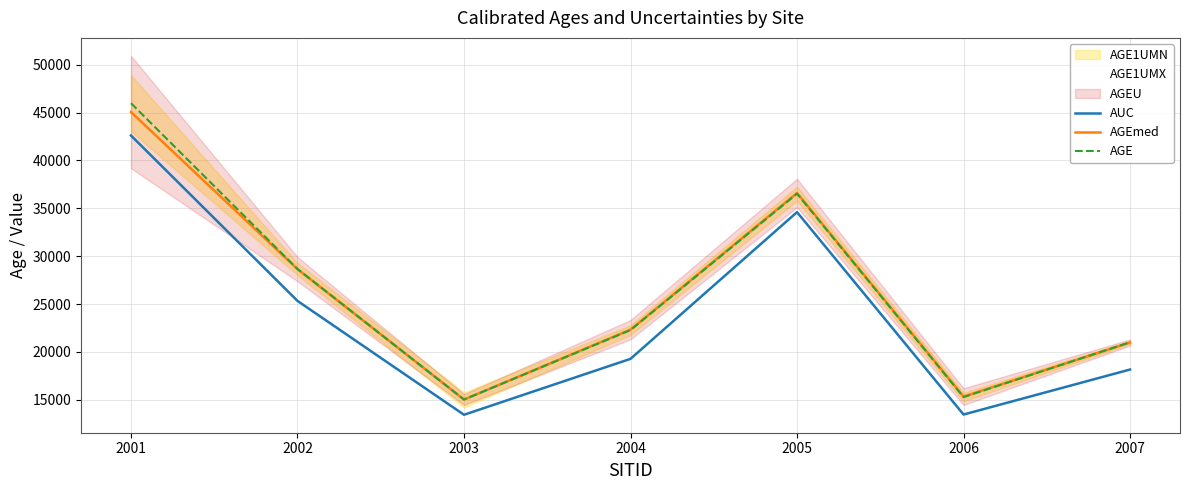

How many lines are shown in the chart?

4